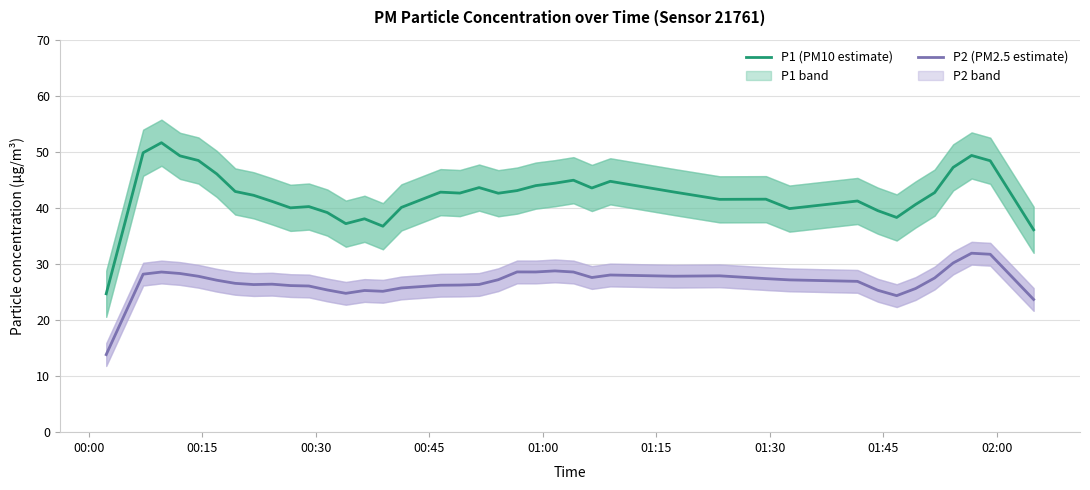

True or false: P1 (PM10 estimate) and P2 (PM2.5 estimate) intersect in this chart.

False